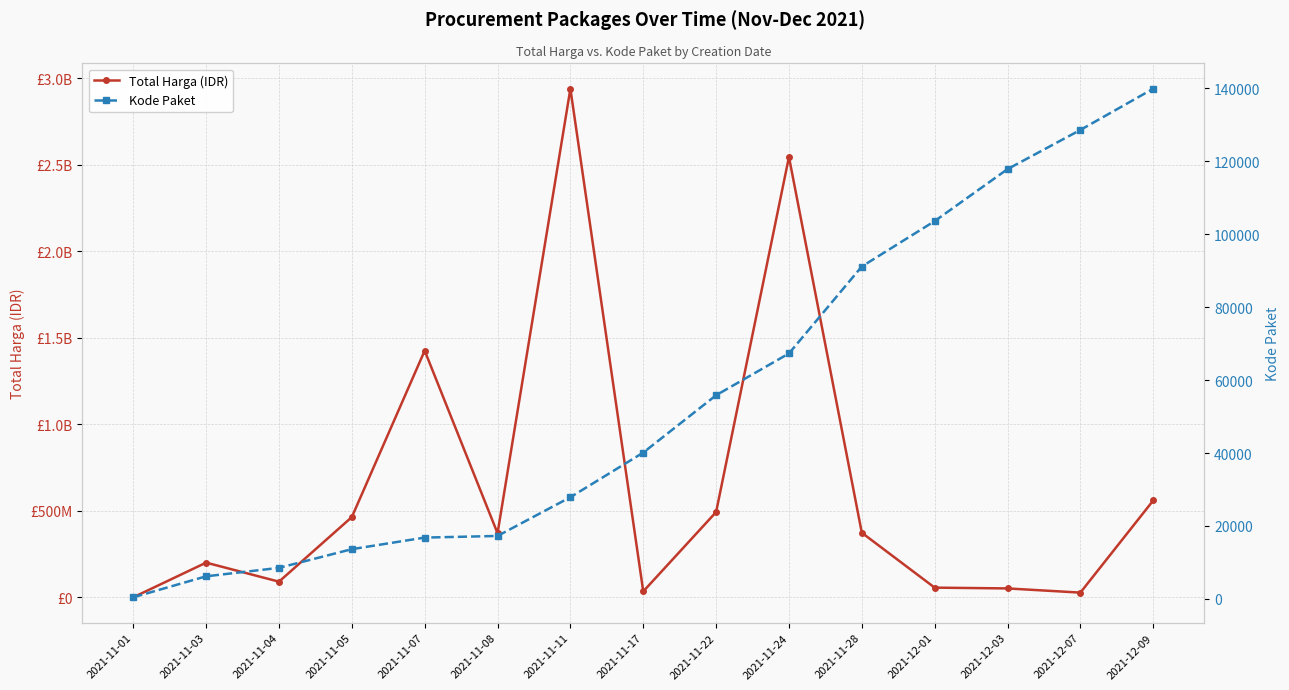

What is the label of the 3rd point from the right?

2021-12-03